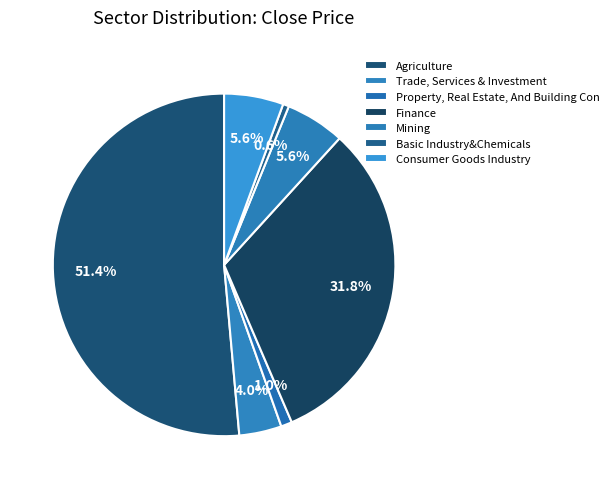

How many slices are in this pie chart?

7